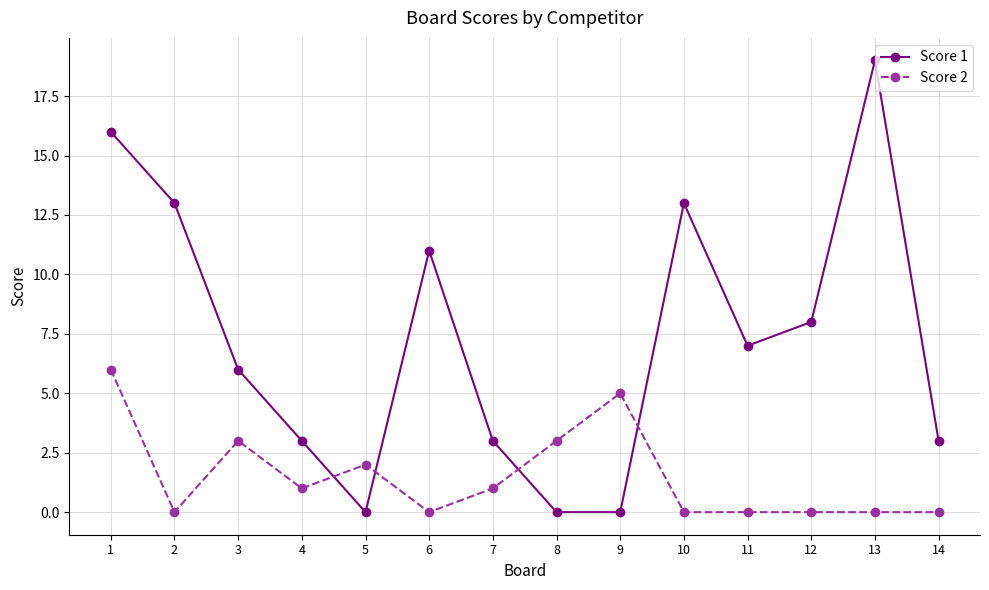

Which series changed the most between 12 and 14?

Score 1